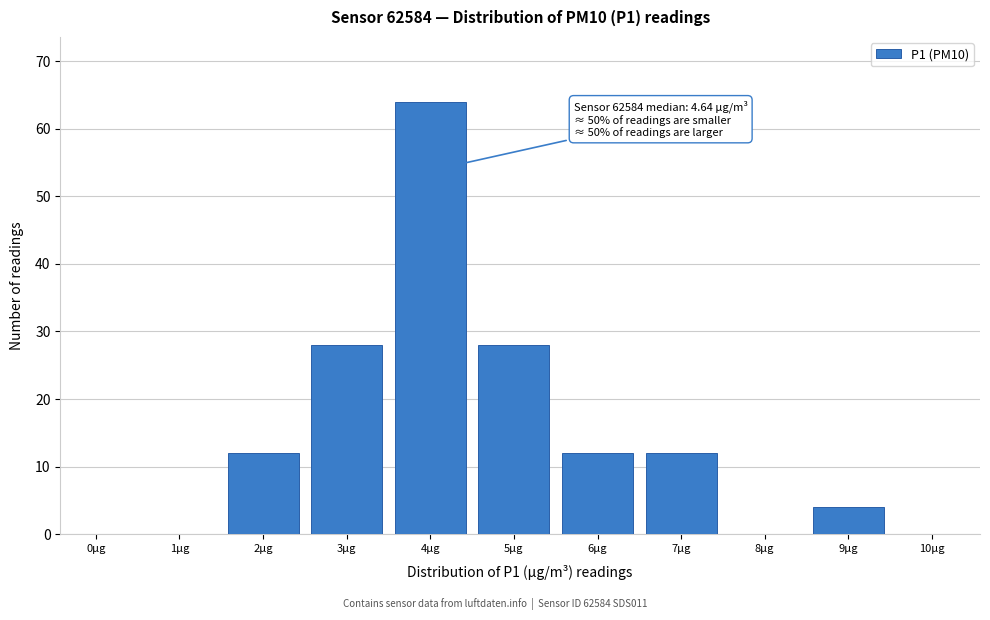

Reading left to right, transcribe all the data shown in this chart.

0µg=0	1µg=0	2µg=12	3µg=28	4µg=64	5µg=28	6µg=12	7µg=12	8µg=0	9µg=4	10µg=0